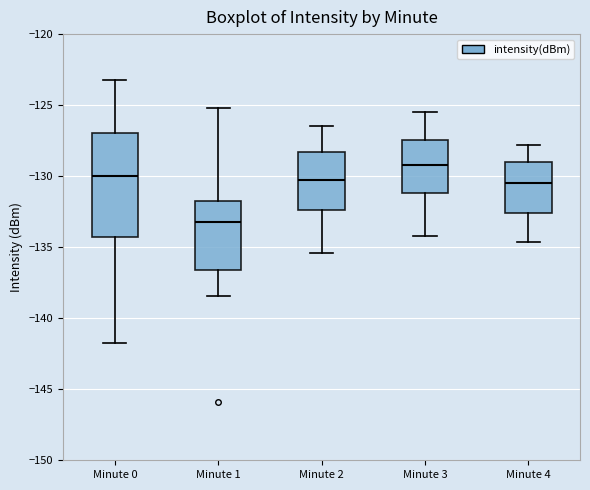

Which box is the tallest, from its lower edge to its upper edge?

Minute 0